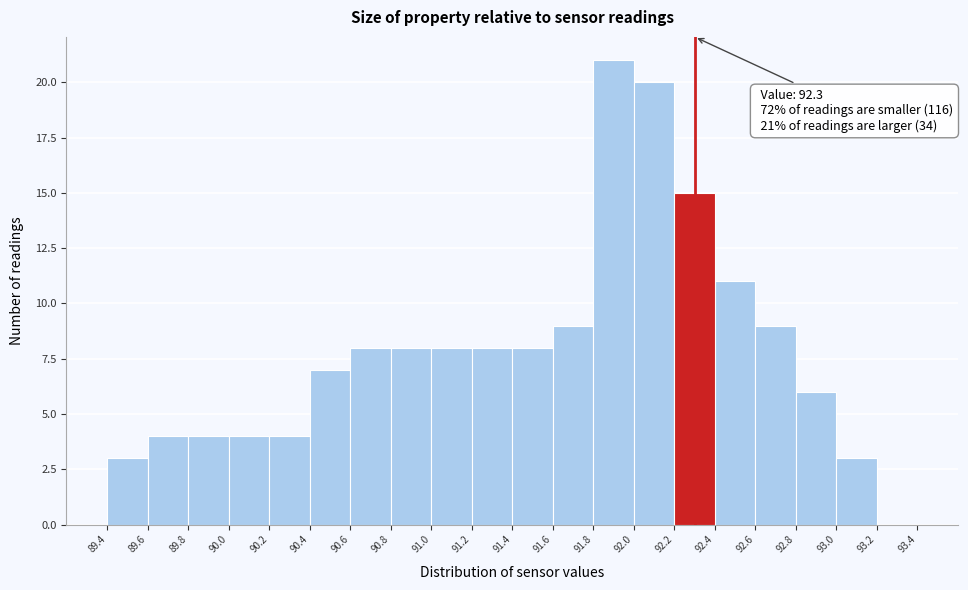

Which range on the x-axis has the tallest bar?

91.8 to 92.0